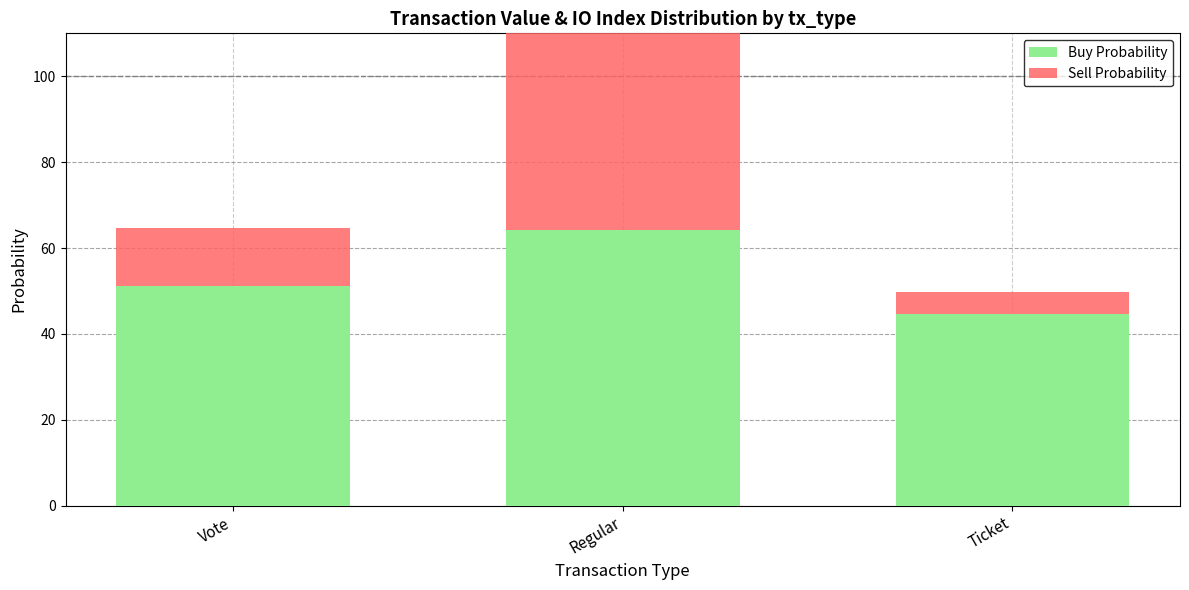

Which label corresponds to the largest value in the chart?

Regular